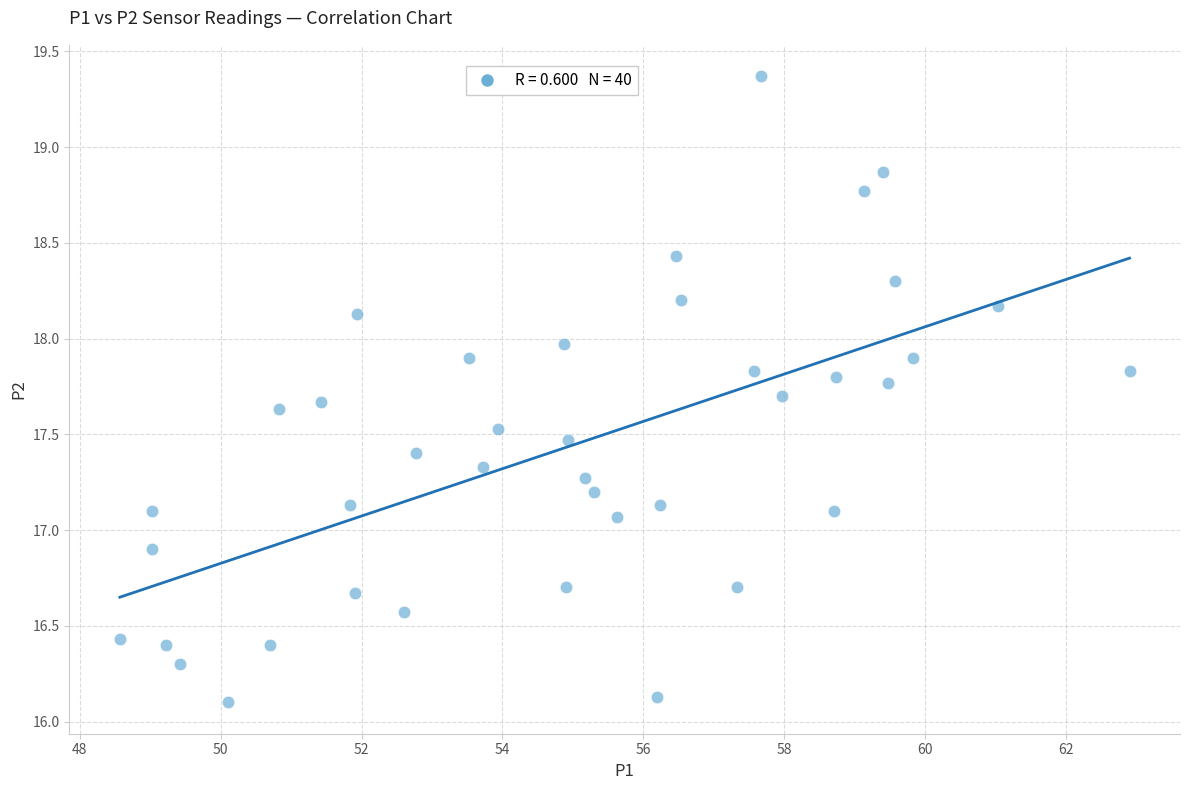

What is the range of Y values (max minus min)?

3.3